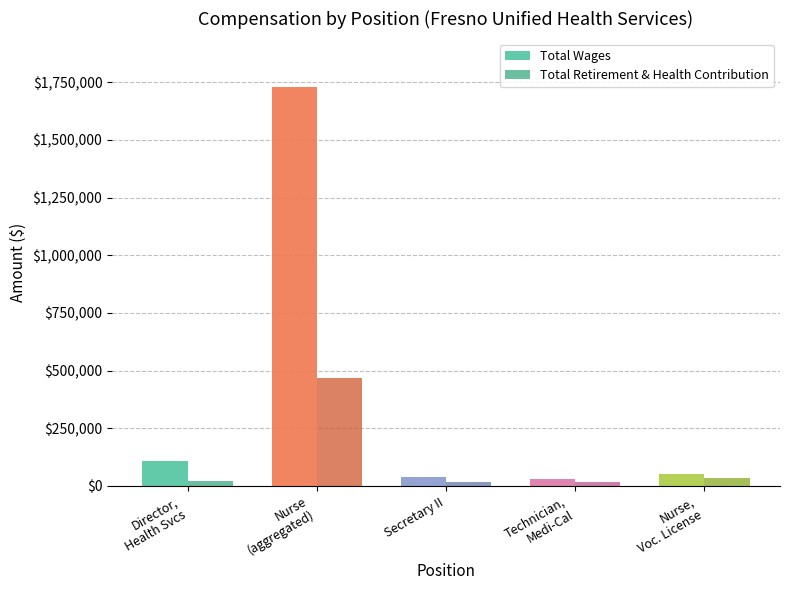

What is the approximate value of Total Retirement & Health Contribution at Director,
Health Svcs?

23015